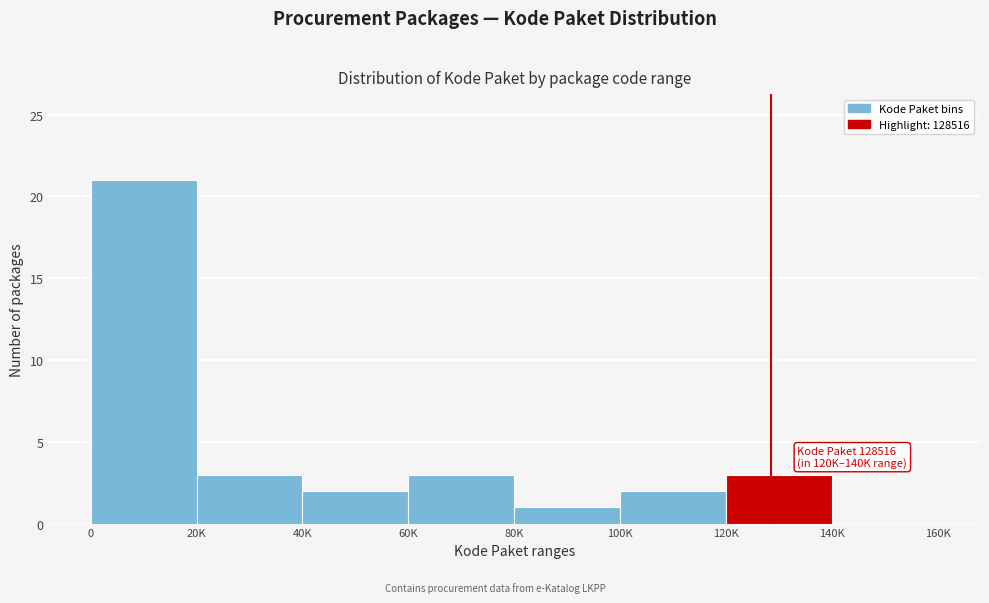

Reading right to left, what are all the values shown in this chart?

140K=0	120K=3	100K=2	80K=1	60K=3	40K=2	20K=3	0=21